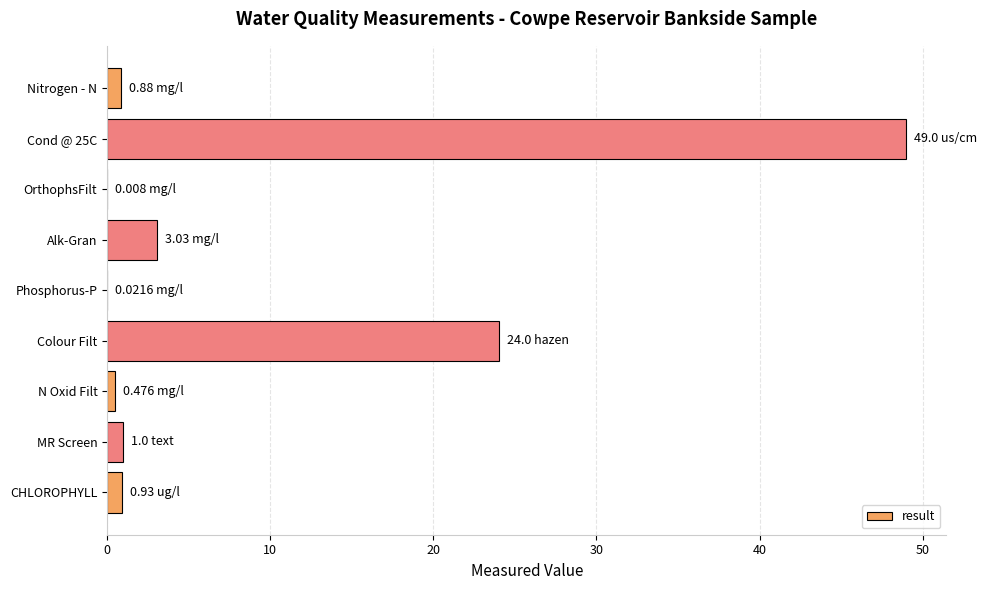

What is the sum of all values?

79.3